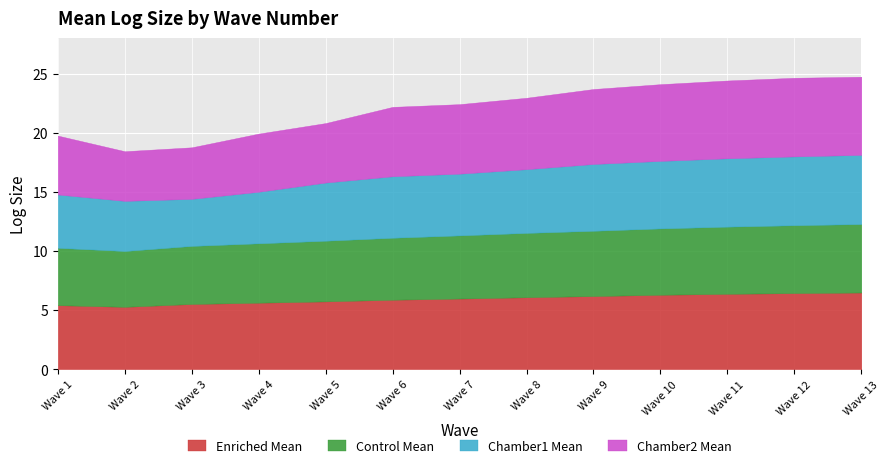

The value of control_mean at 3 is 4.9. True or false?

True